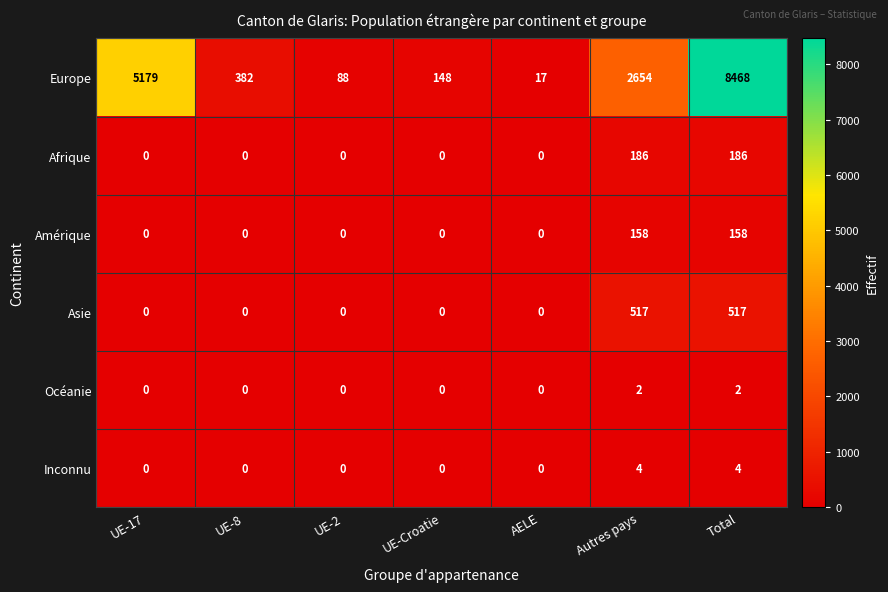

At Total, list the series in order from largest to smallest.

Europe, Asie, Afrique, Amérique, Inconnu, Océanie